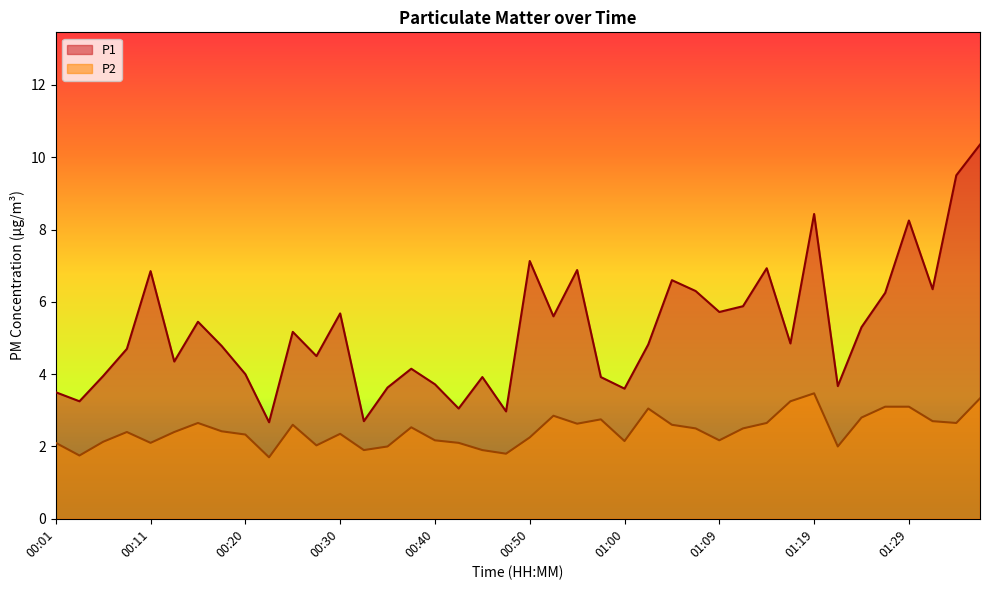

What is the average value of the P1 series?

5.2